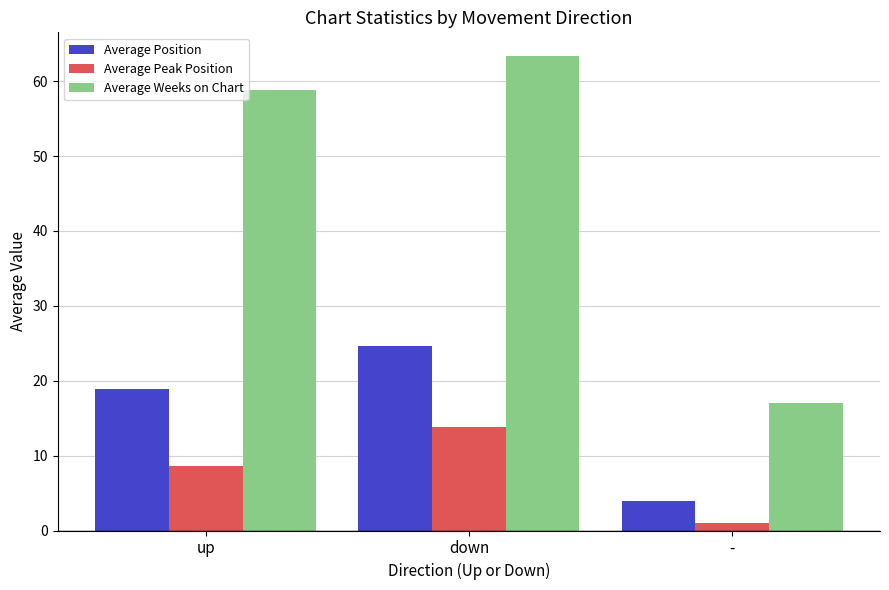

What value does the Average Weeks on Chart series have at down?

63.4